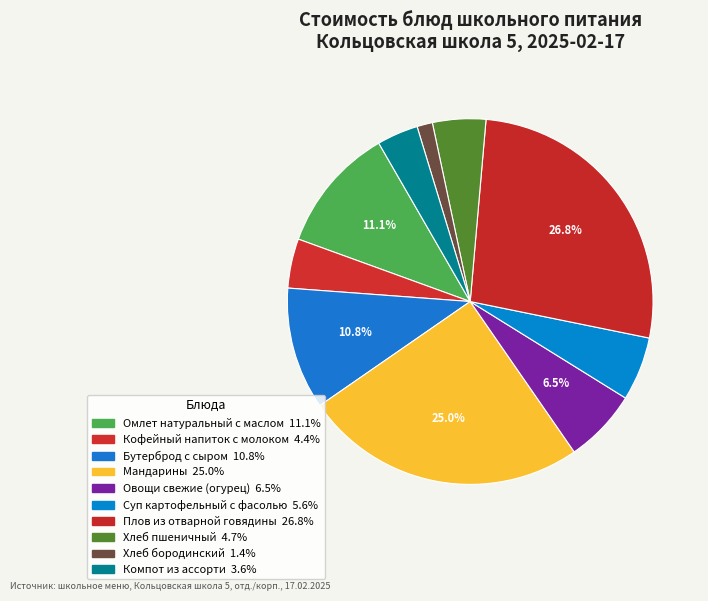

Approximately how many times larger is the value at Плов из отварной говядины compared to Кофейный напиток с молоком?

6.1